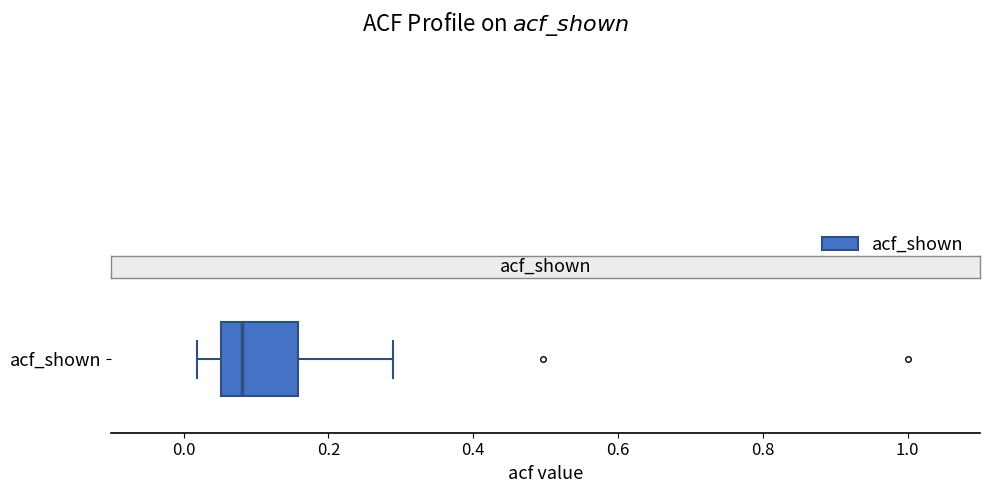

Read this box plot against the x-axis: the position of the median line, the range covered by the box, and the ends of both whiskers. The values are not printed on the chart, so give them approximately, as read against the axis.

median 0.08, box 0.06 to 0.16, whiskers 0.02 to 0.28